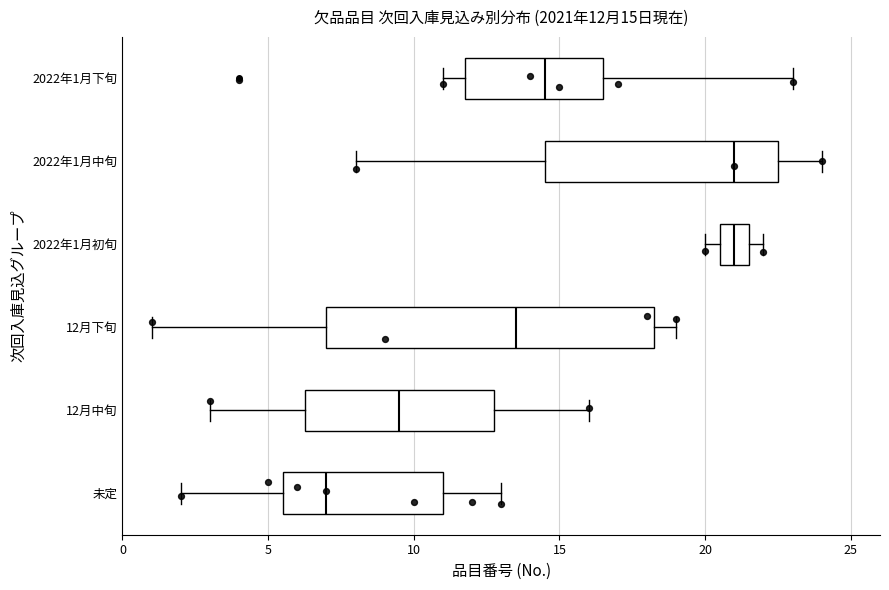

Which box is the widest, from its left edge to its right edge?

12月下旬